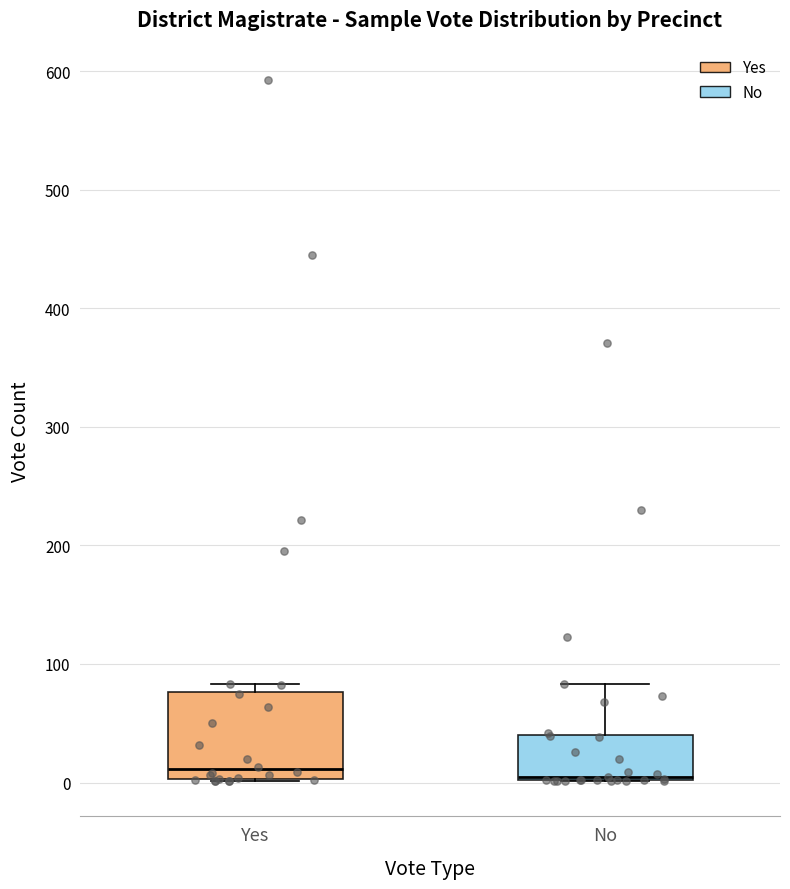

Comparing the boxes themselves (not the whiskers), which one is the tallest?

Yes